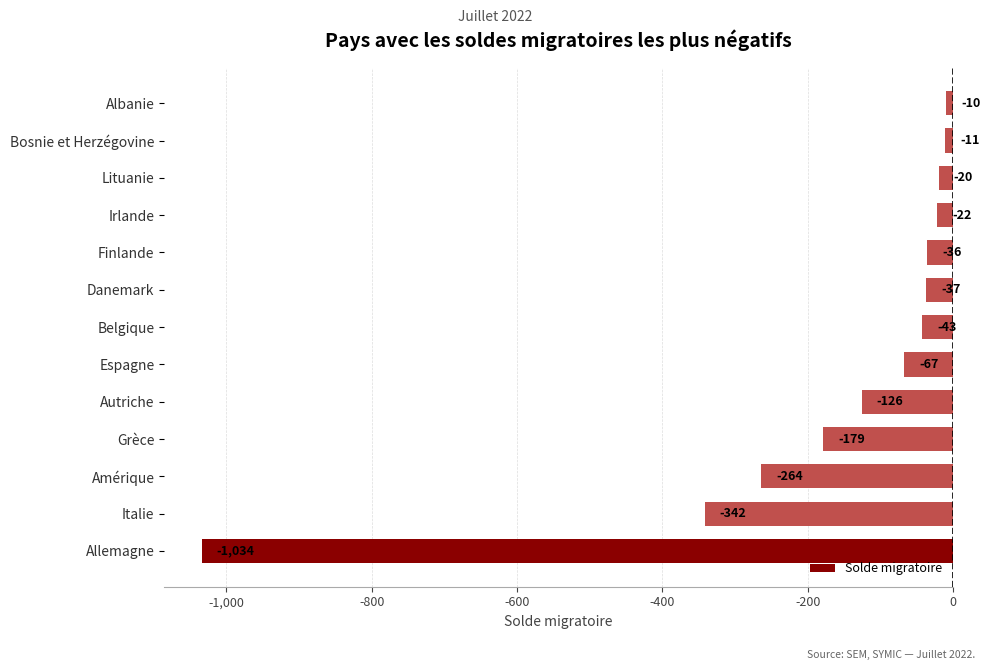

What value does the data have at Finlande, to the nearest 10?

-40